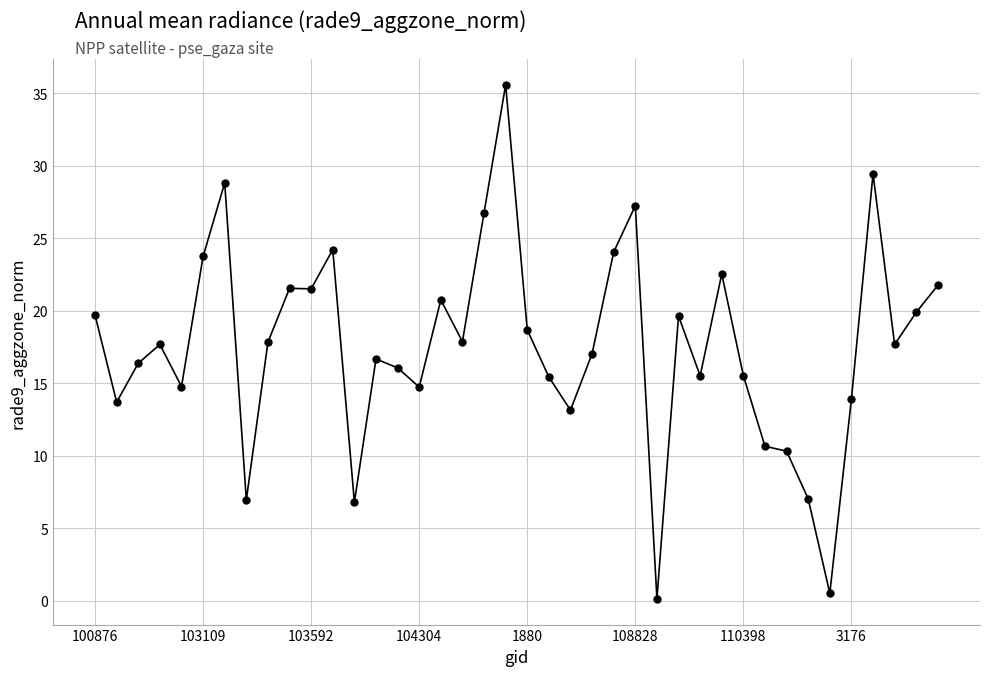

True or false: the data has more than 2 interior local peaks.

True